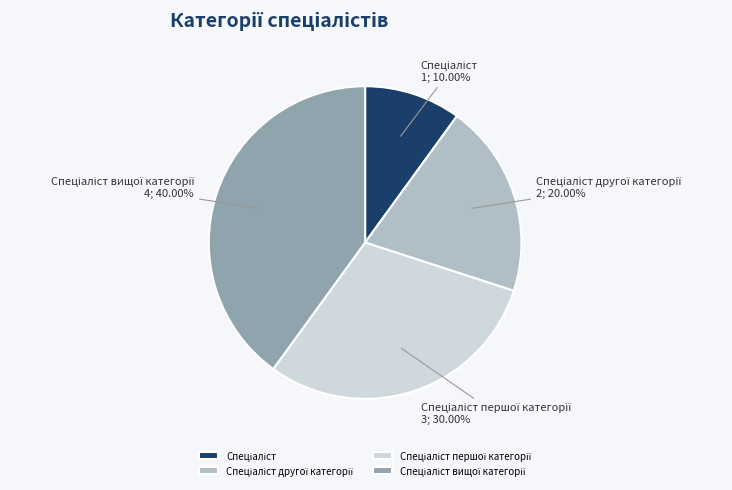

How many slices are in this pie chart?

4